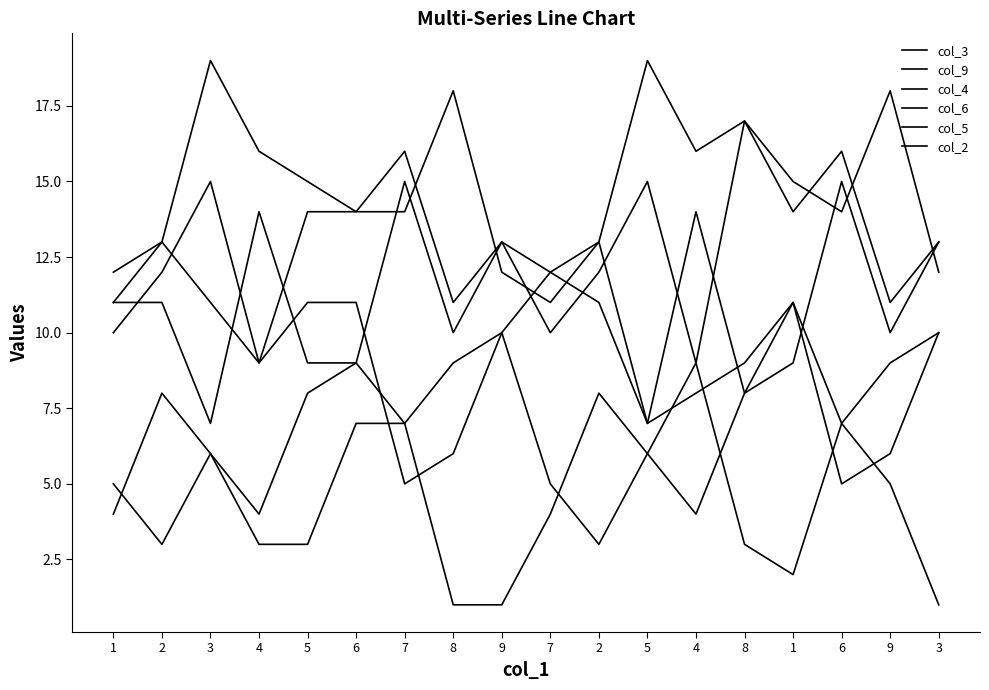

Does the chart display data point markers on the line(s)?

No